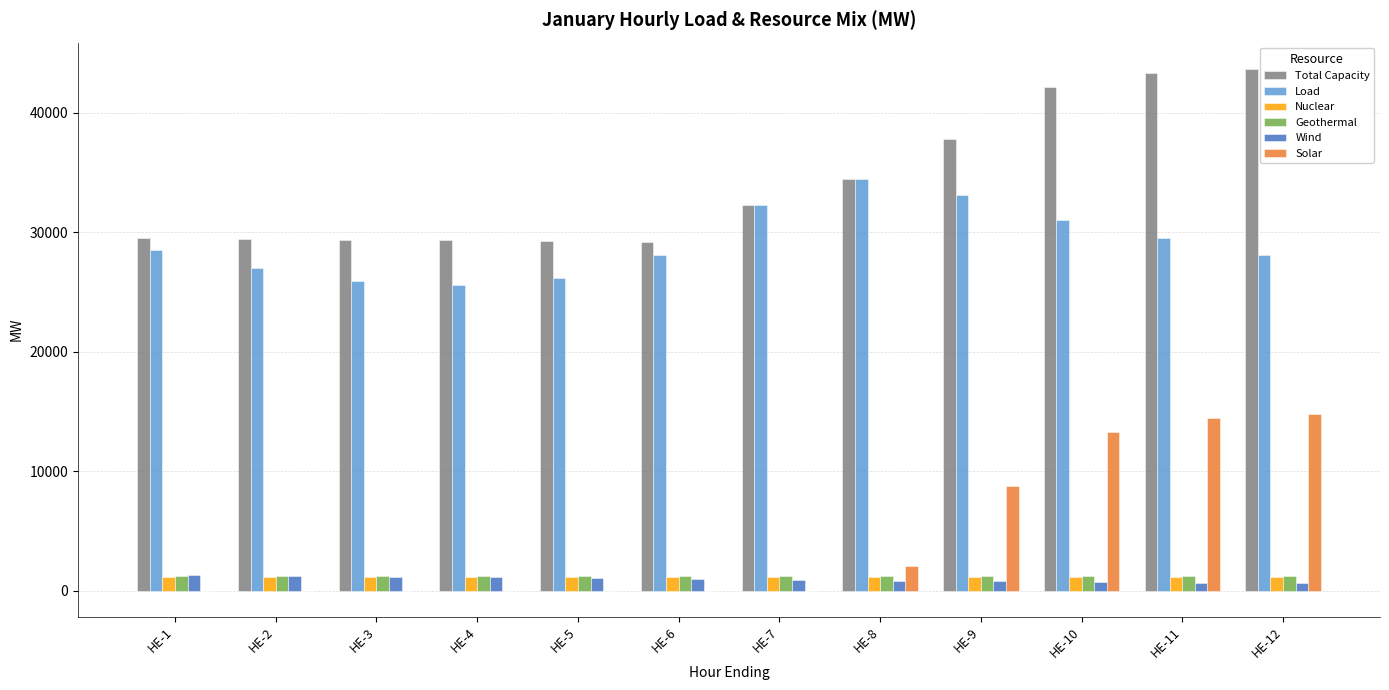

Which series changed the most between HE-4 and HE-11?

Solar